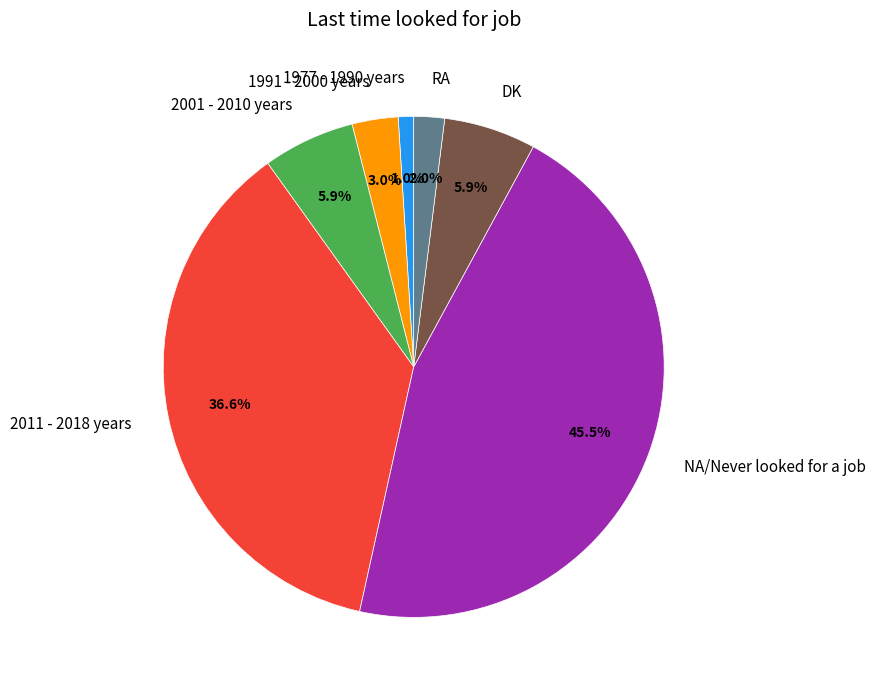

To the nearest percent, what is the combined percentage of 1991 - 2000 years and DK?

9%